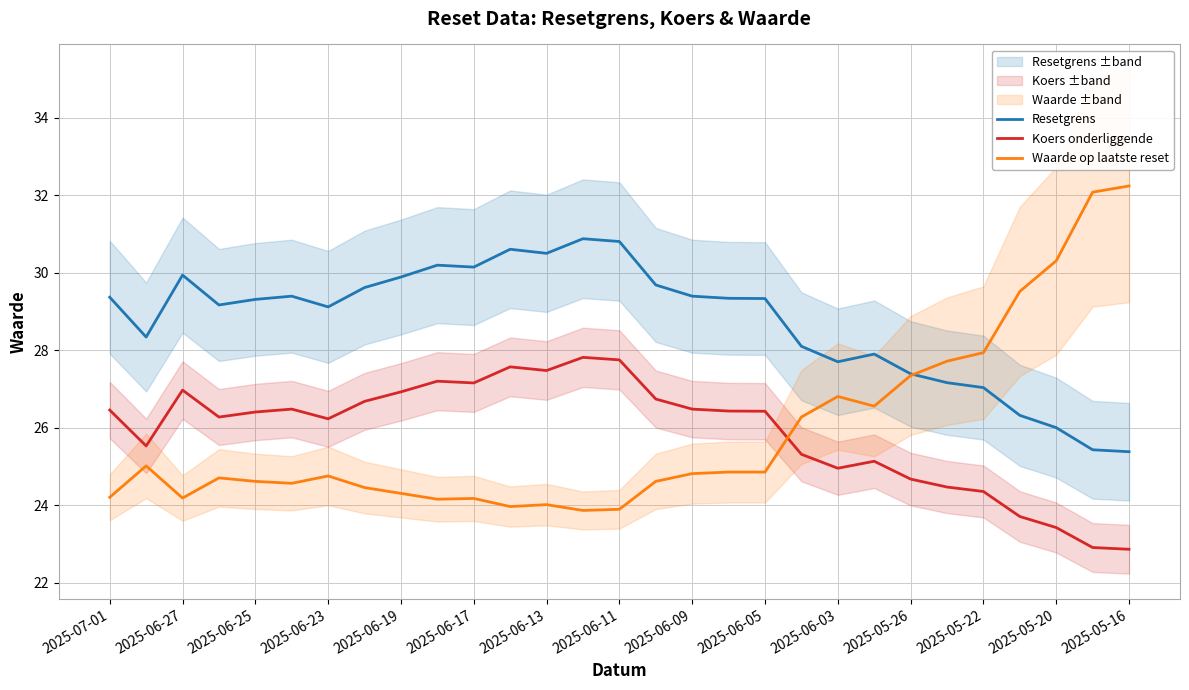

True or false: Resetgrens has a value of 10.5 at 2025-06-11.

False